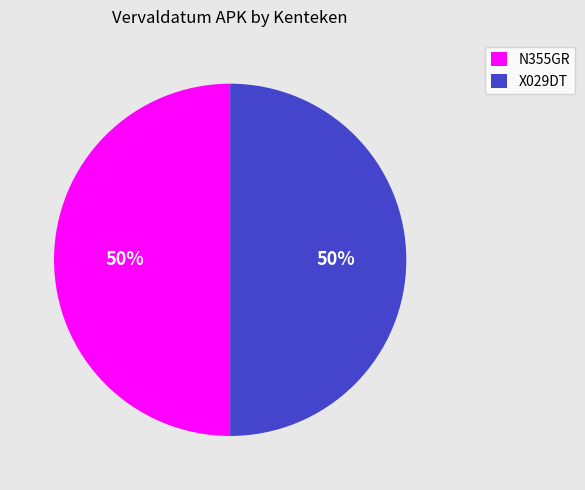

Combined, do N355GR and X029DT account for over 50%?

Yes